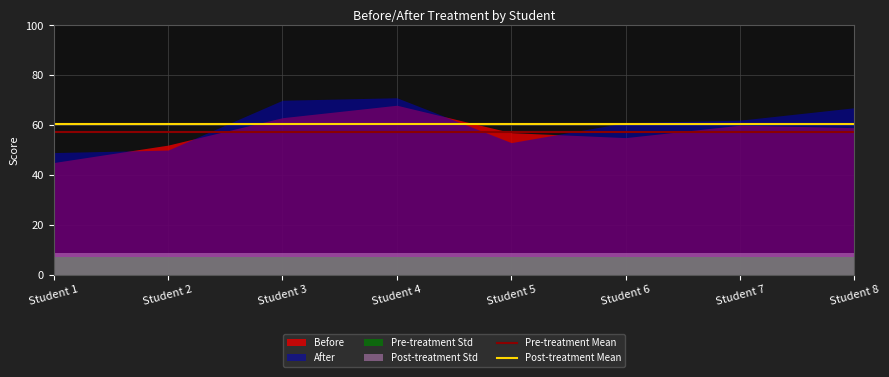

The Pre-treatment Mean series shows 57.4 at Student 3. True or false?

True